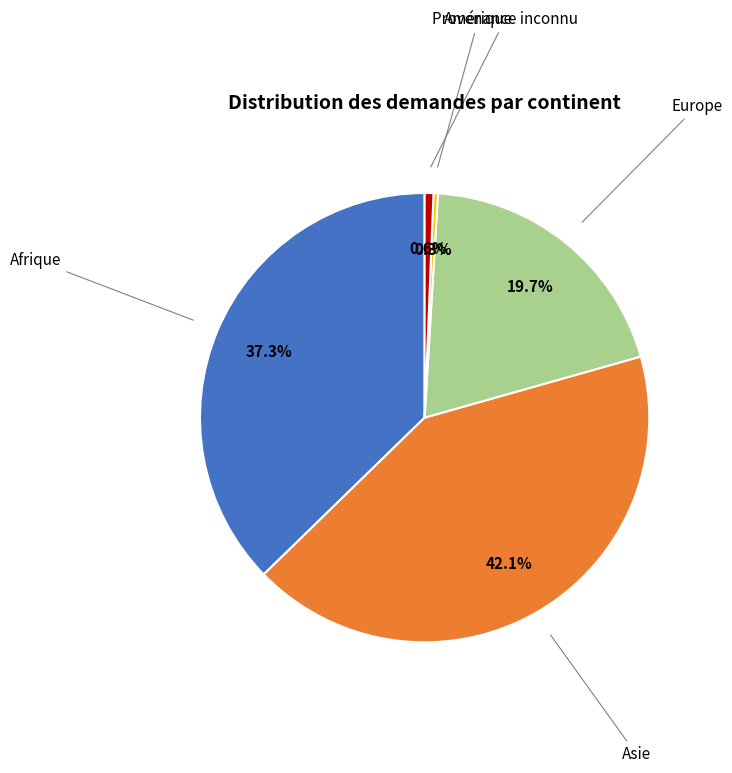

Is there a majority slice in this chart?

No